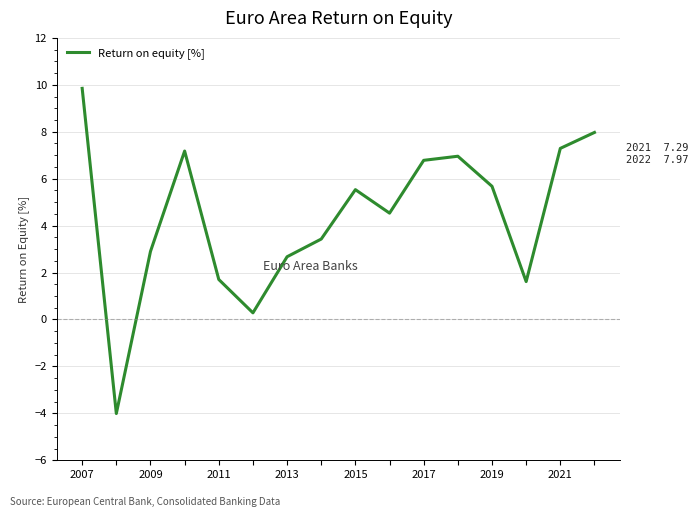

True or false: the data has more than 0 interior local peaks.

True